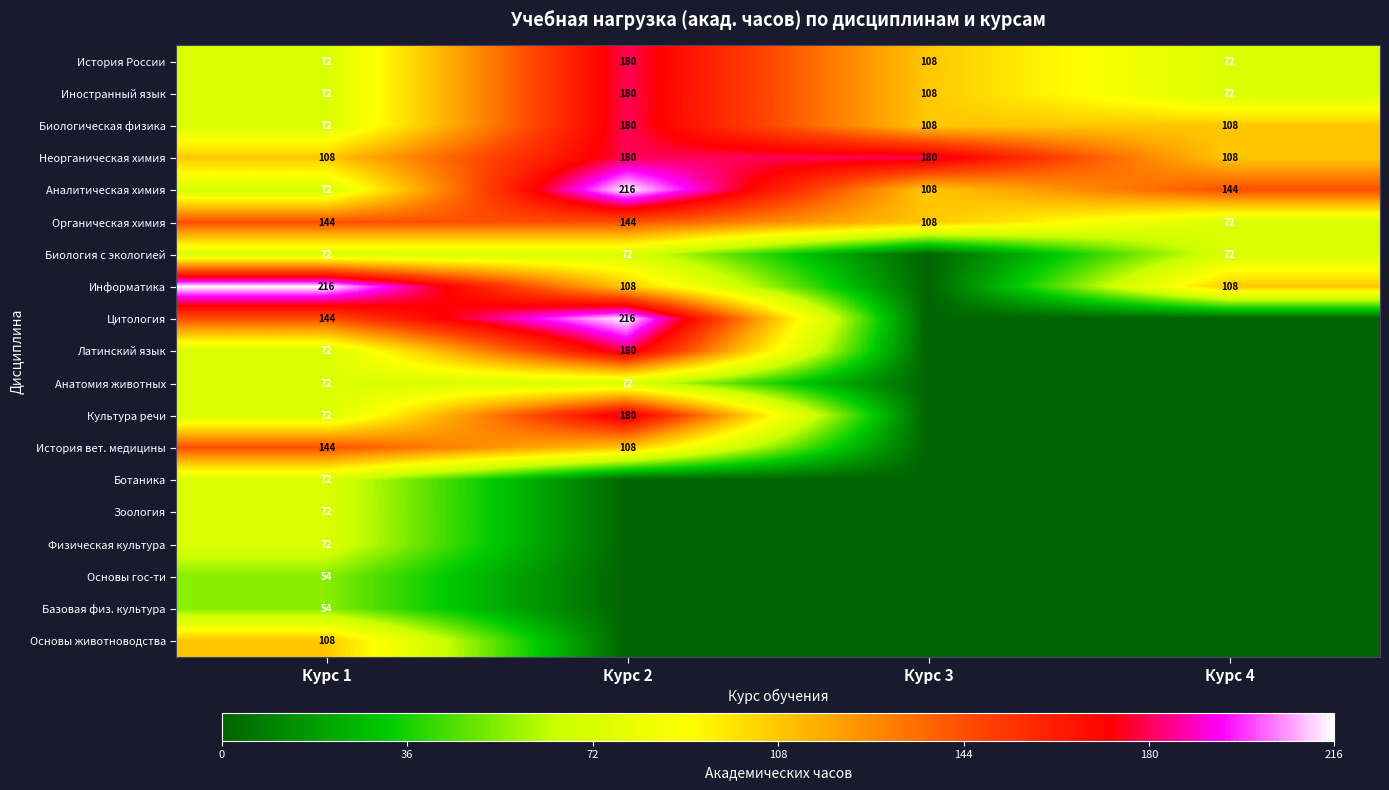

Is it true that Аналитическая химия equals 216 at Курс 2?

True